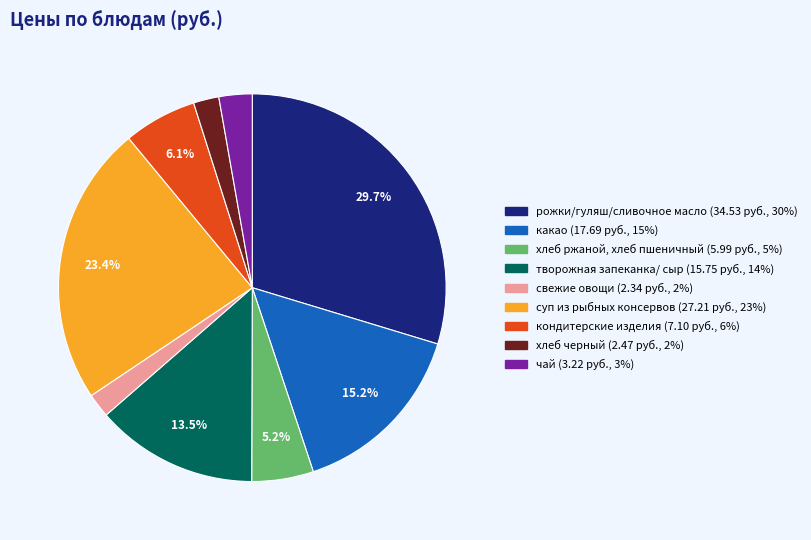

True or false: свежие овощи accounts for 2% of the total.

True